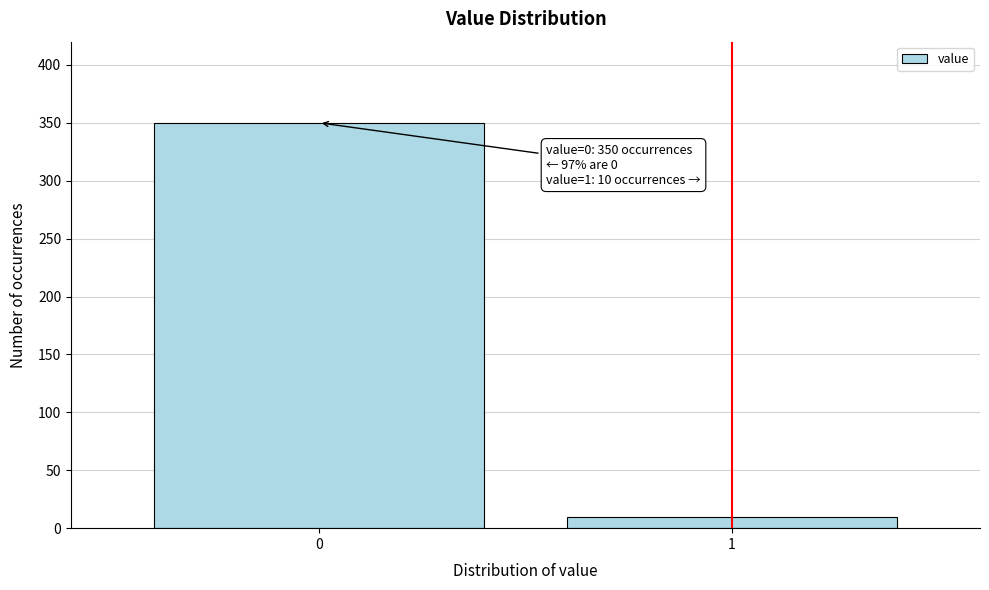

Reading left to right, extract all data points from this chart.

0=350	1=10